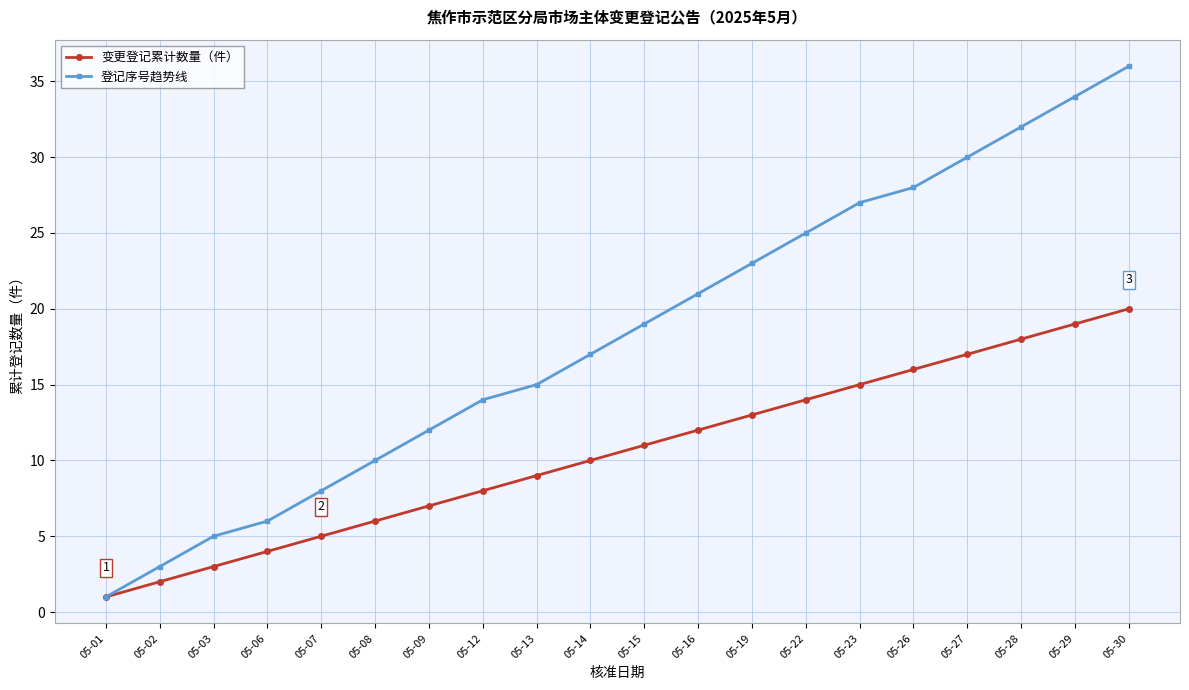

Rank the categories by 登记序号趋势线 value from lowest to highest.

05-01, 05-02, 05-03, 05-06, 05-07, 05-08, 05-09, 05-12, 05-13, 05-14, 05-15, 05-16, 05-19, 05-22, 05-23, 05-26, 05-27, 05-28, 05-29, 05-30